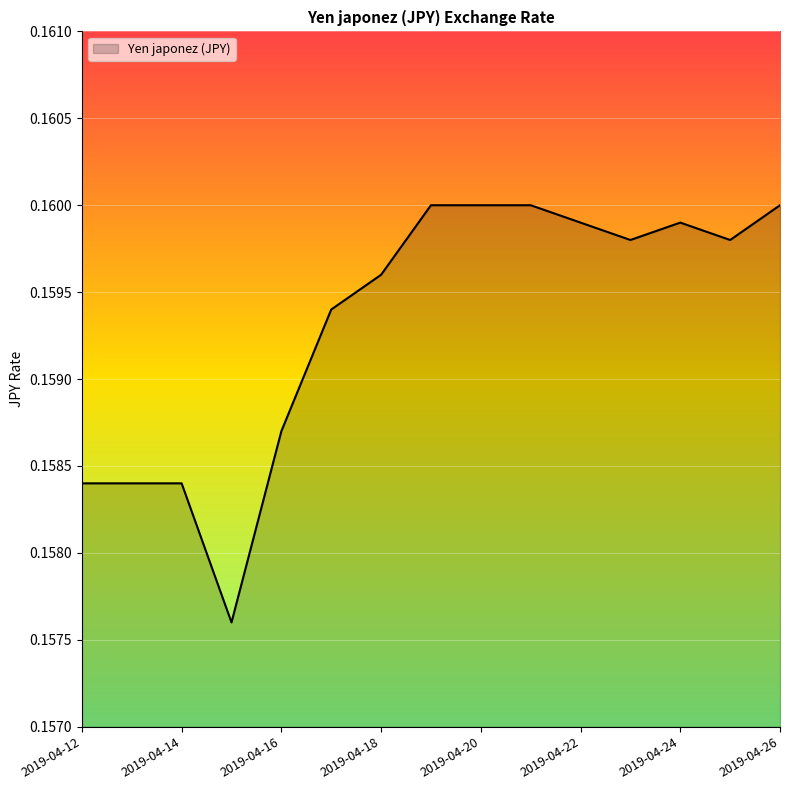

At which label is the value closest to 0?

2019-04-15